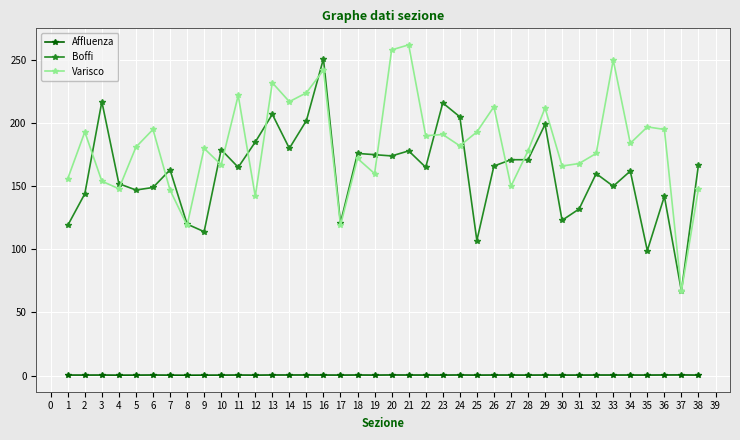

How many data points does each series have?

38